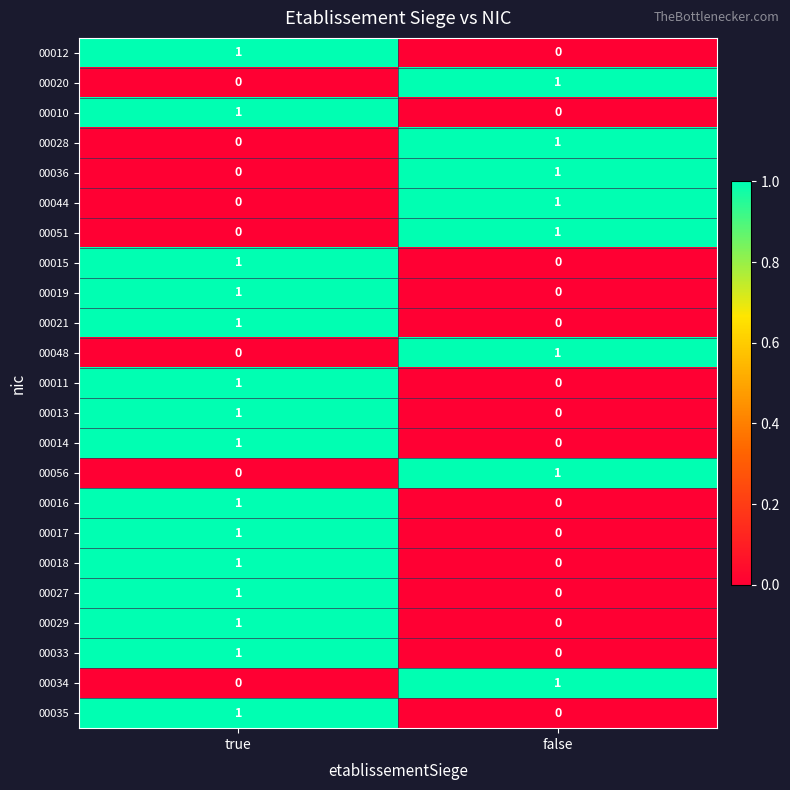

At which label does 00020 reach its peak?

false